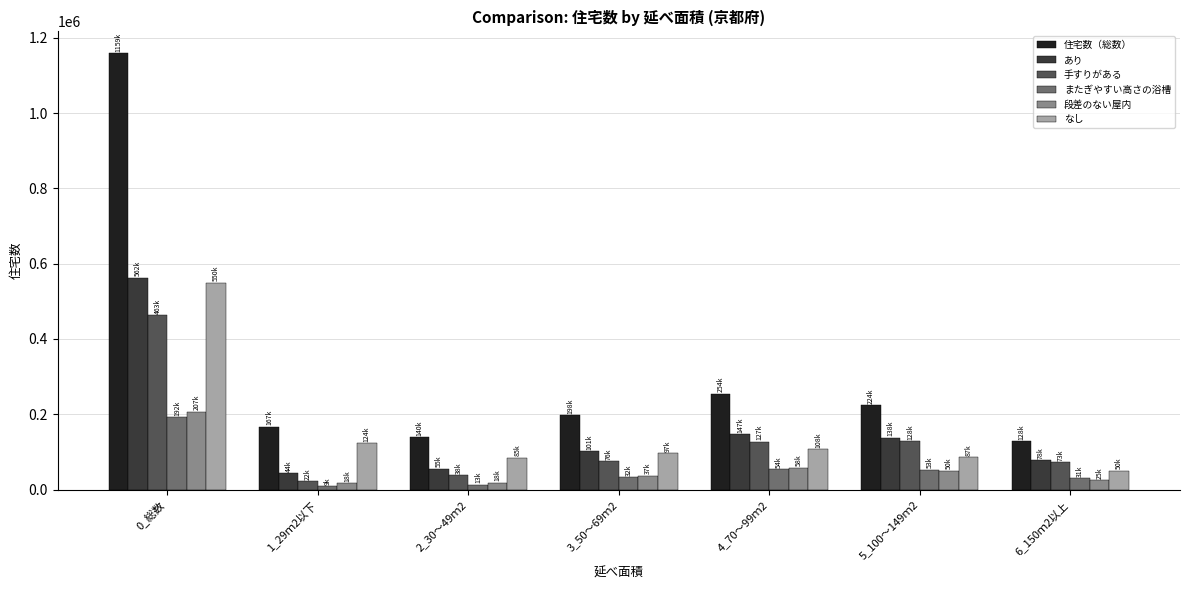

Which series has the widest spread of values?

住宅数（総数）